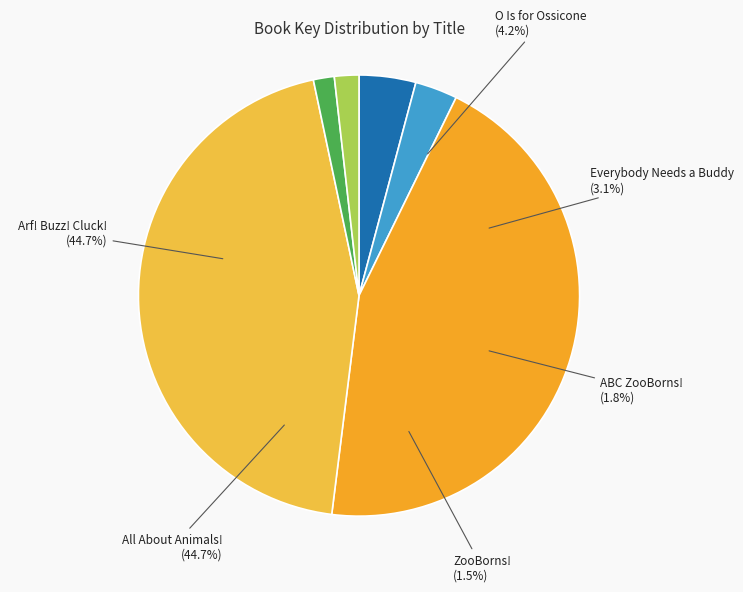

Which has a higher value, ABC ZooBorns! or O Is for Ossicone?

O Is for Ossicone